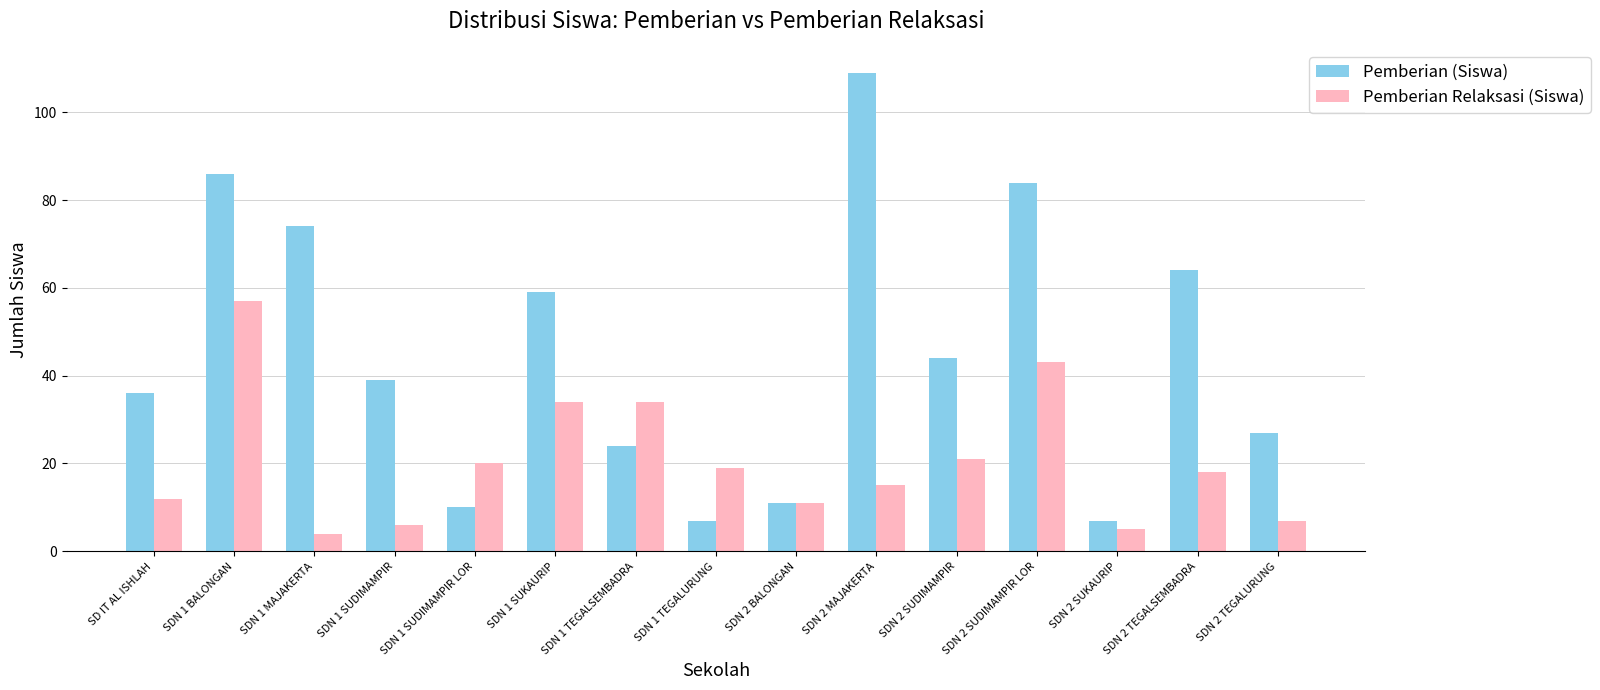

Reading left to right, transcribe all the data shown in this chart.

Pemberian (Siswa): 36	86	74	39	10	59	24	7	11	109	44	84	7	64	27
Pemberian Relaksasi (Siswa): 12	57	4	6	20	34	34	19	11	15	21	43	5	18	7